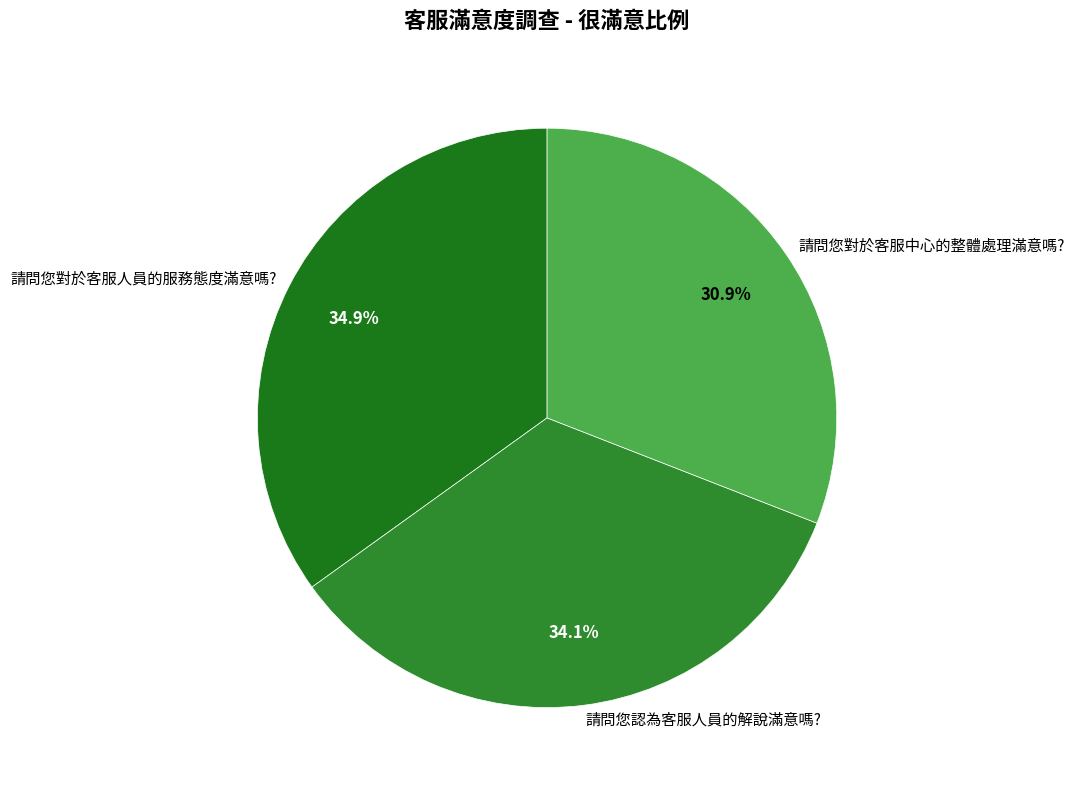

To the nearest percent, what is the average slice percentage?

33%